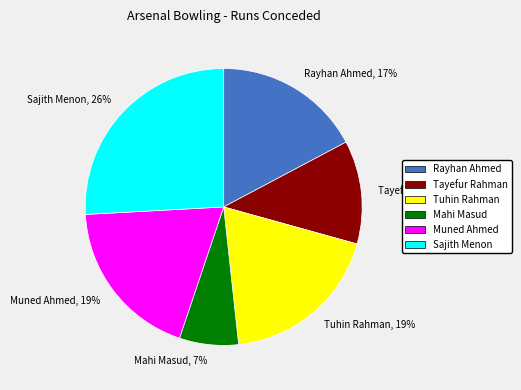

Which category has the biggest portion of the pie?

Sajith Menon